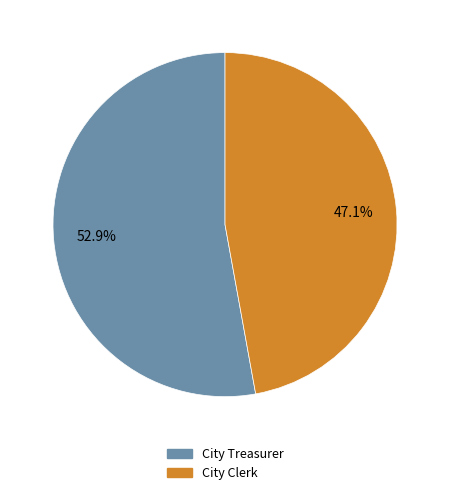

True or false: City Treasurer accounts for 46% of the total.

False